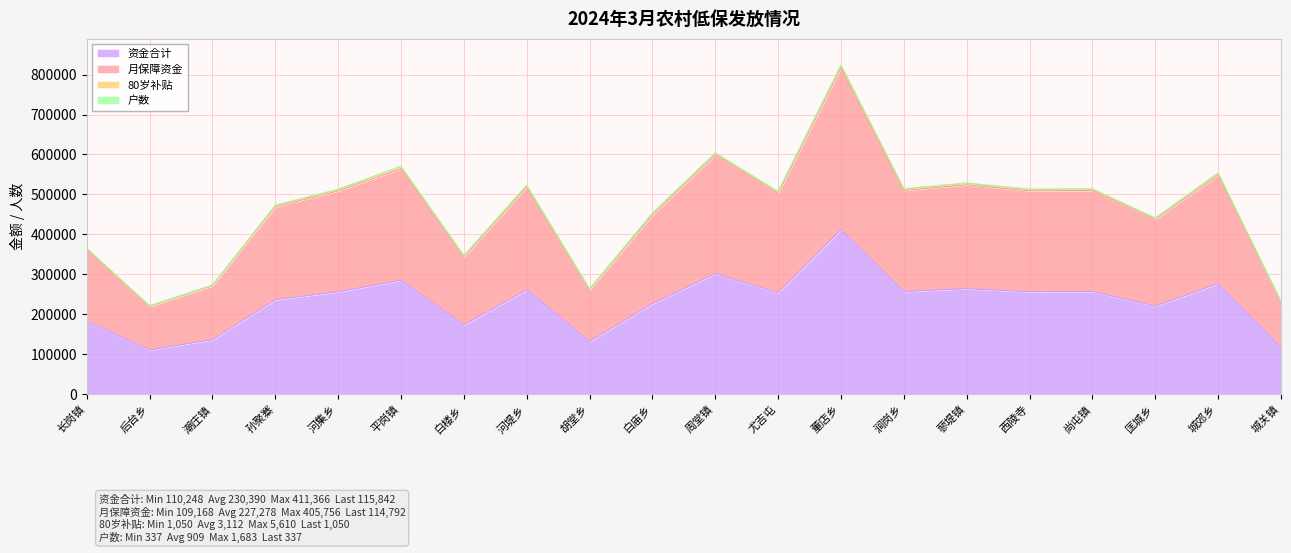

Which has a higher value, 平岗镇 or 长岗镇?

平岗镇